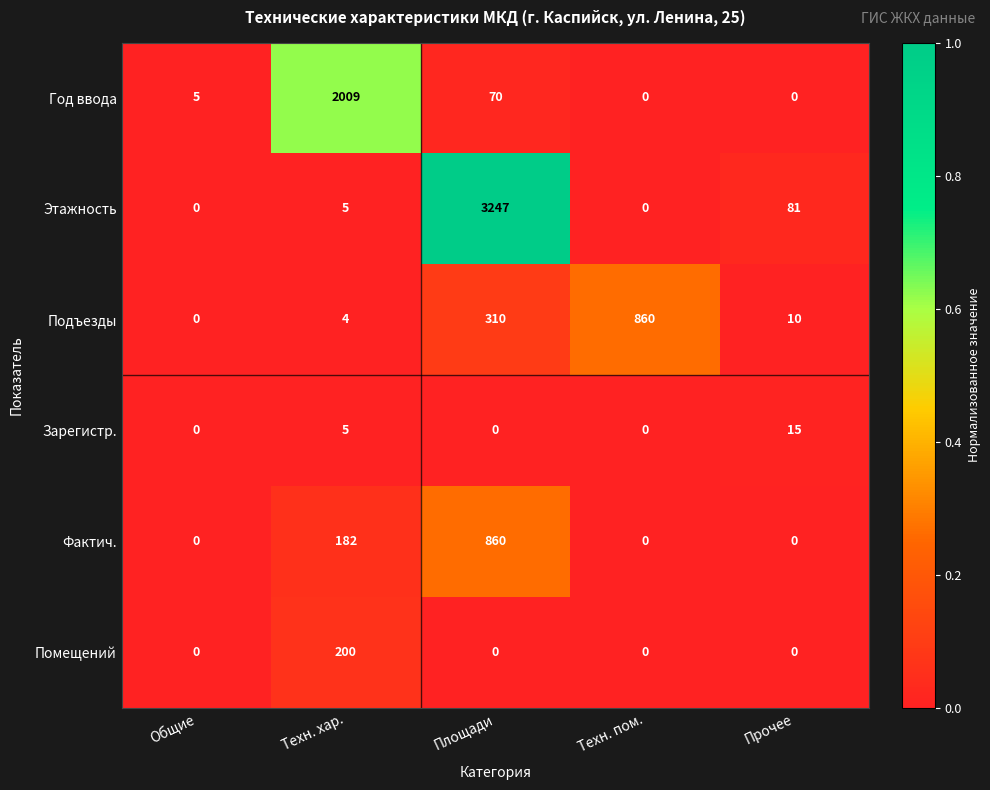

Between Общие and Техн. пом., which series saw the biggest shift?

Подъезды